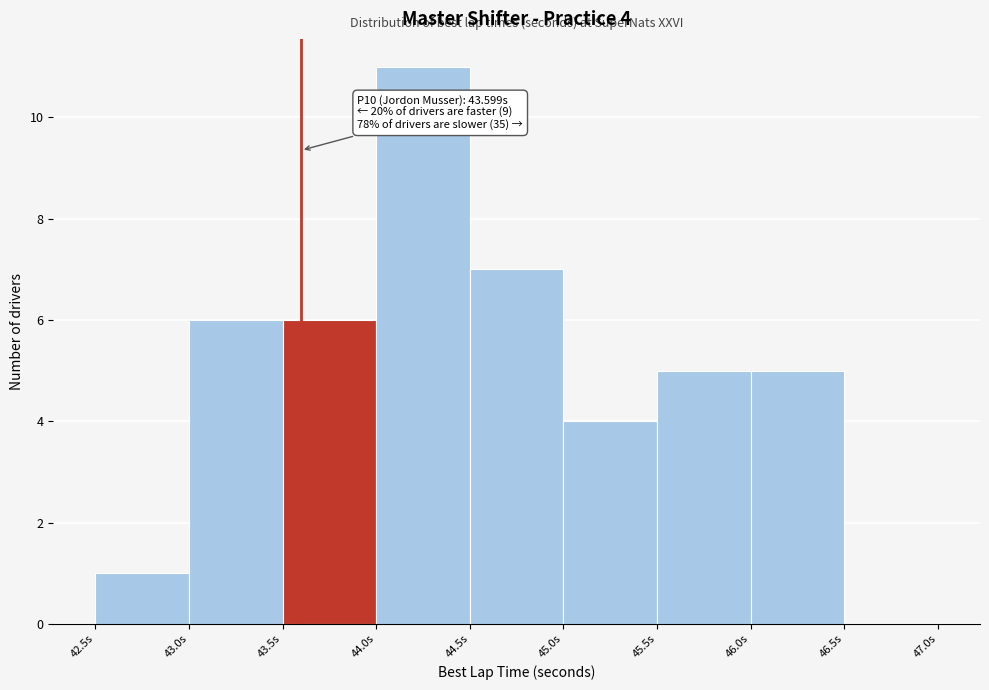

Which range on the x-axis has the tallest bar?

44.0 to 44.5